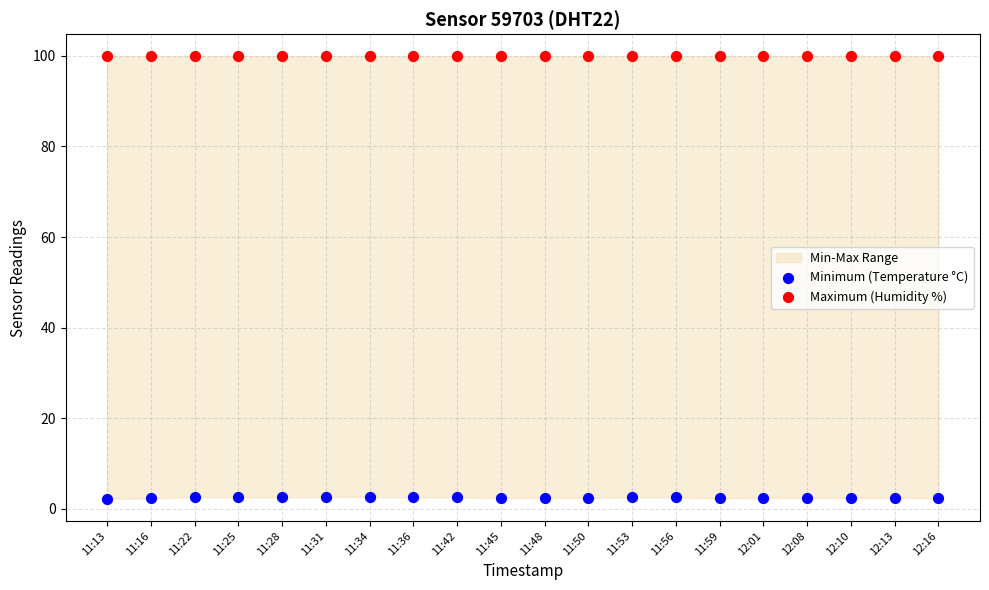

Which series reaches the minimum Y coordinate?

Minimum (Temperature °C)